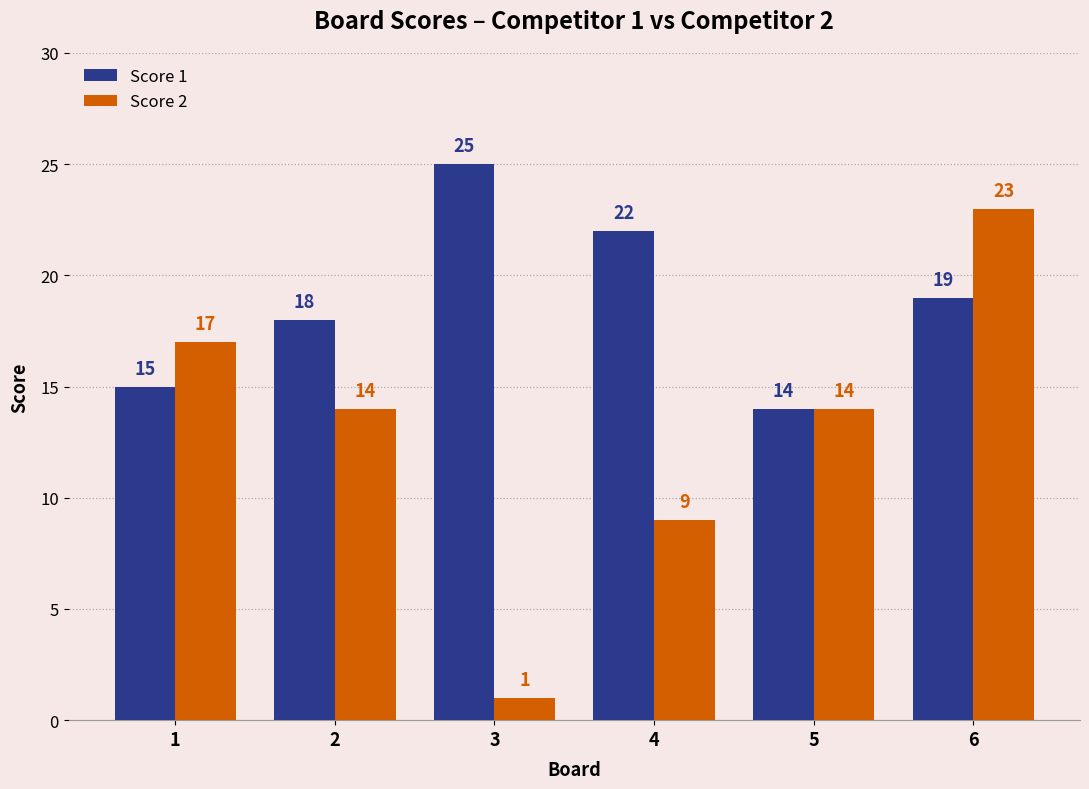

List the series in order of their overall mean, lowest first.

Score 2, Score 1